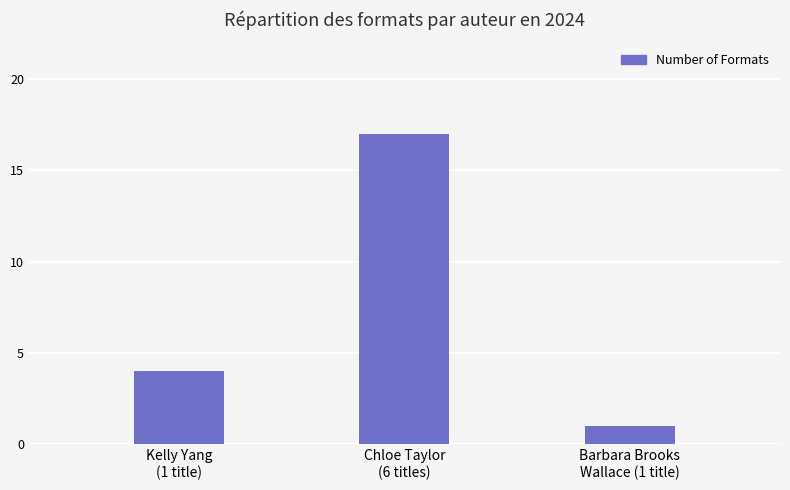

Reading left to right, what are all the values shown in this chart?

Kelly Yang
(1 title)=4	Chloe Taylor
(6 titles)=17	Barbara Brooks
Wallace (1 title)=1